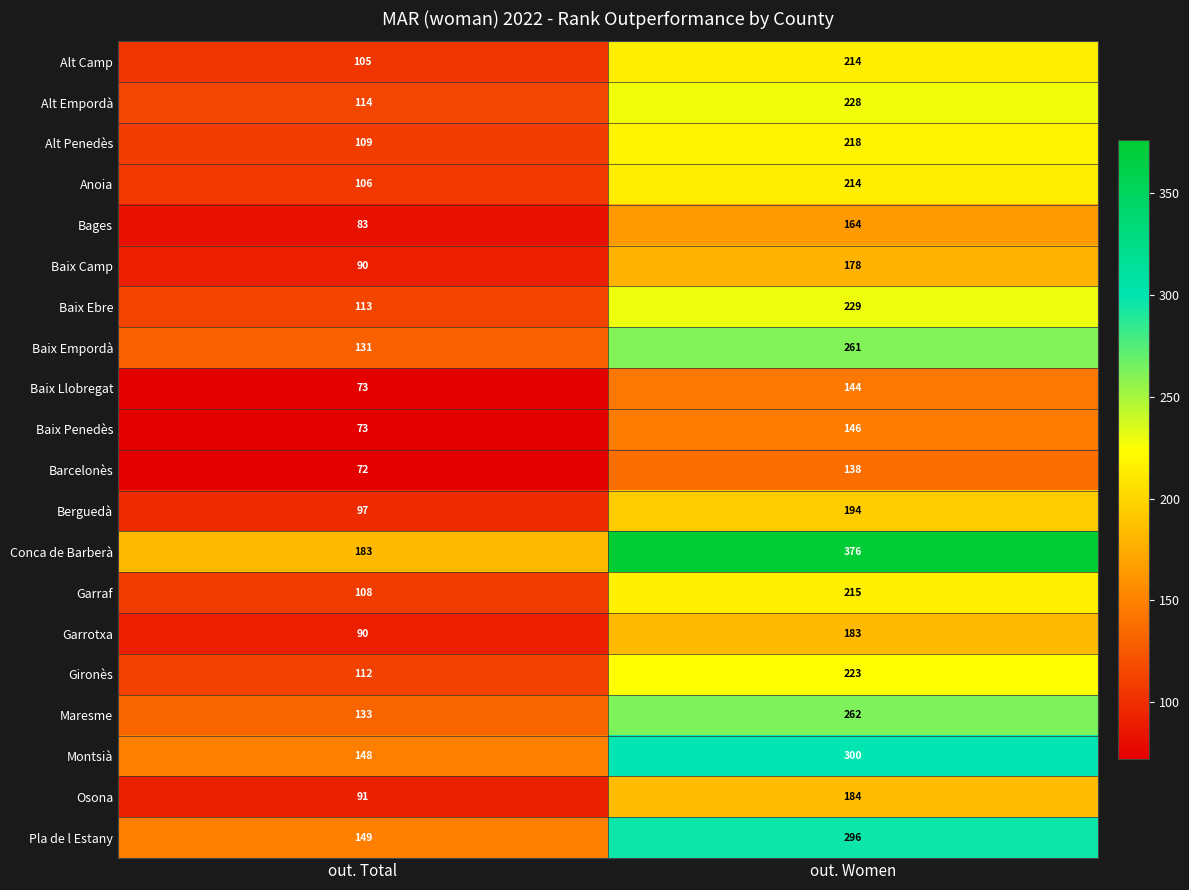

The Alt Penedès series shows 37 at out. Total. True or false?

False